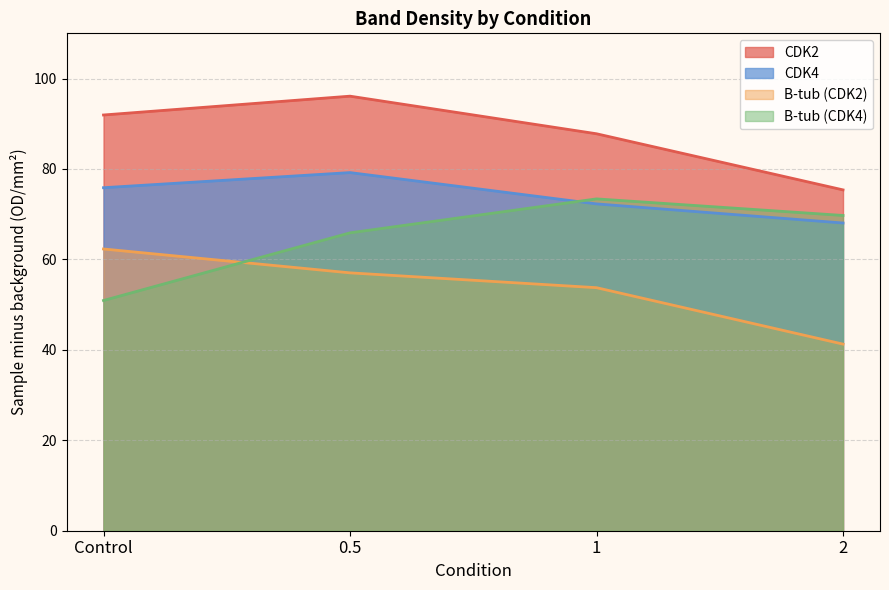

Rank the series at 2 from highest to lowest value.

CDK2, B-tub (CDK4), CDK4, B-tub (CDK2)